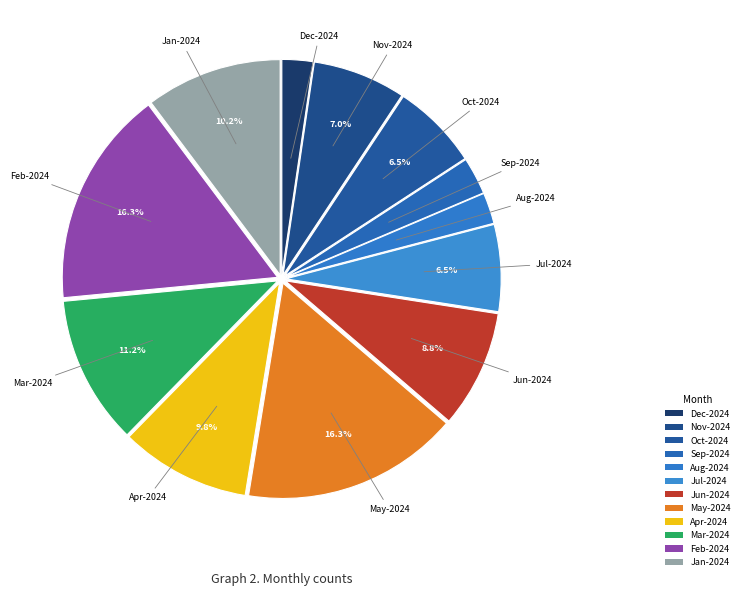

What is the total percentage of Feb-2024 and Sep-2024?

19.1%